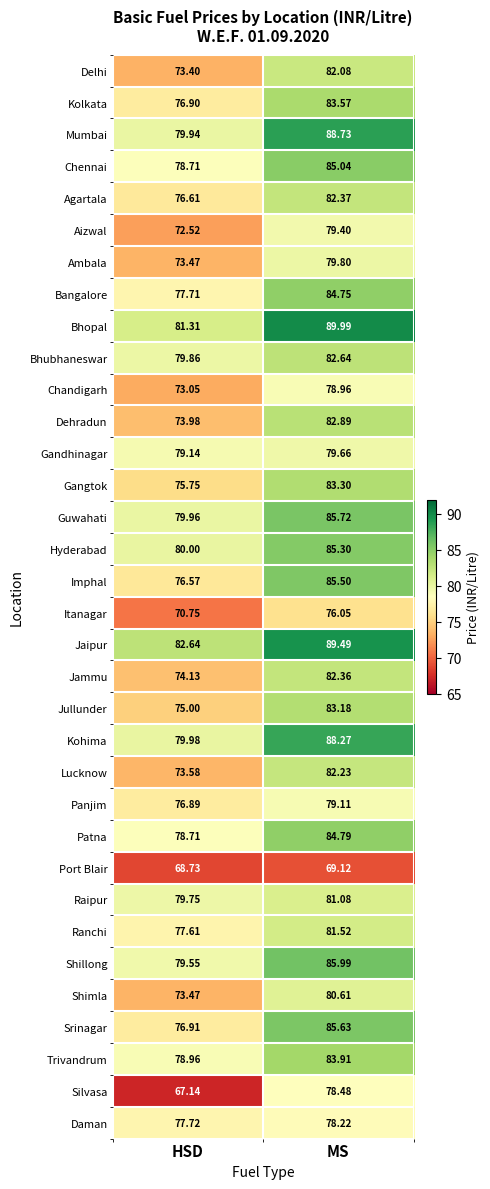

Where does the Ranchi series first go above 81?

MS